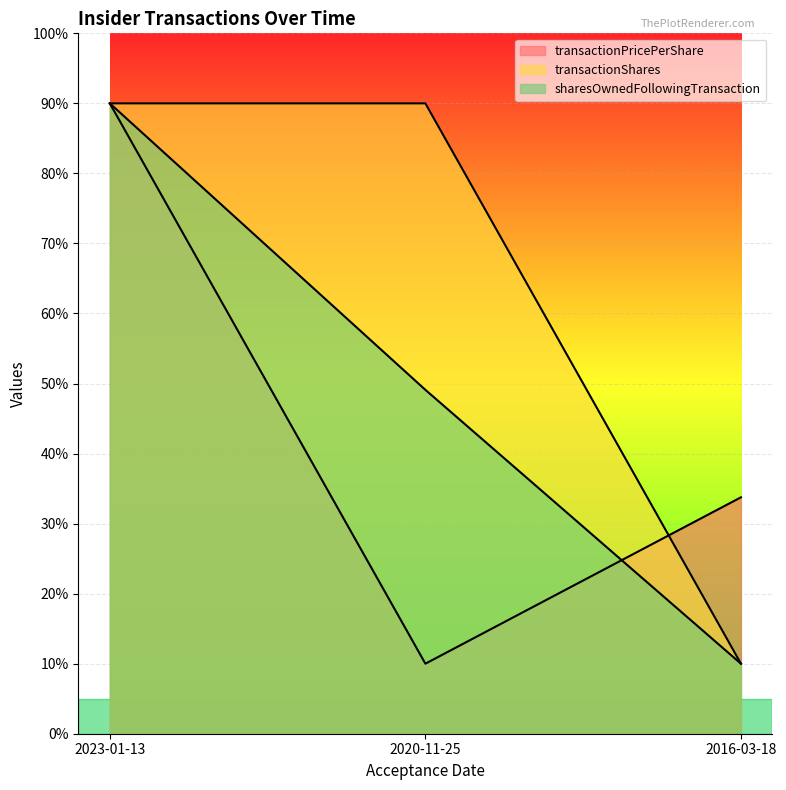

Which category has the lowest value across all series?

2020-11-25